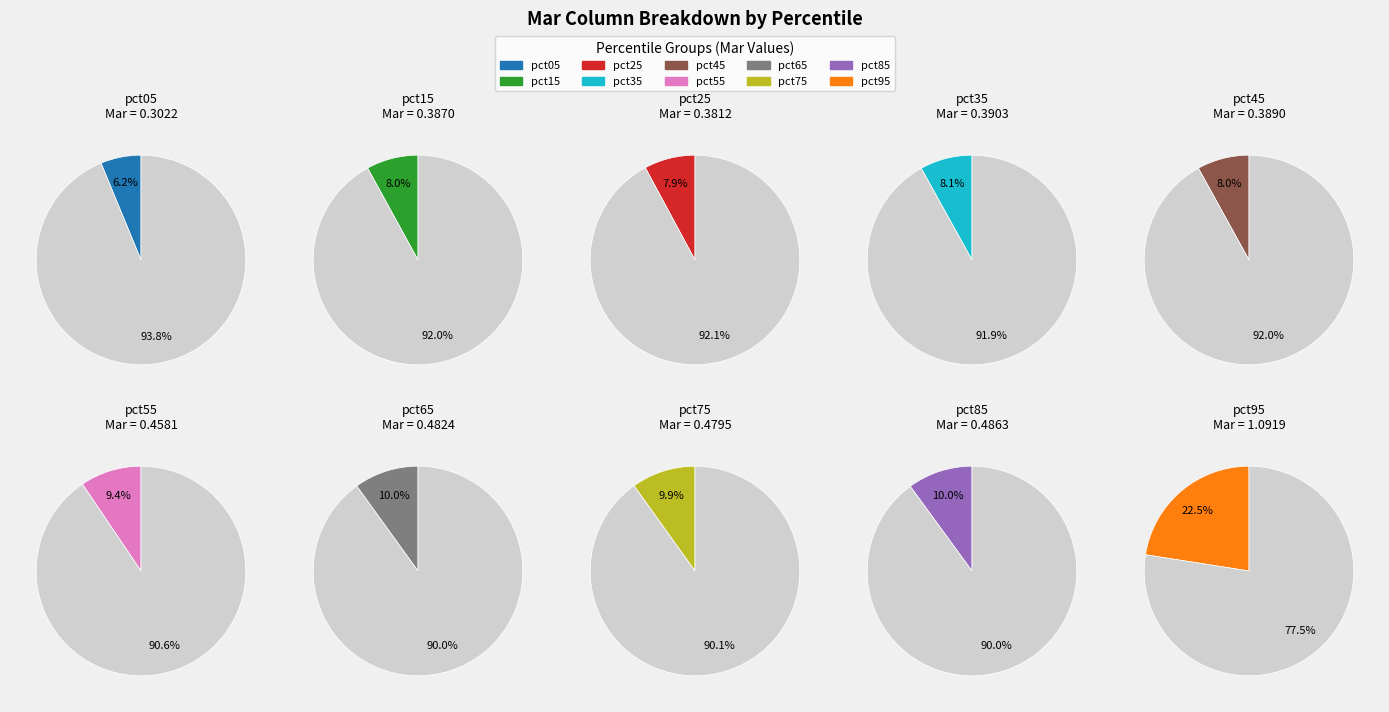

Which has a higher value, pct35 or pct25?

pct35